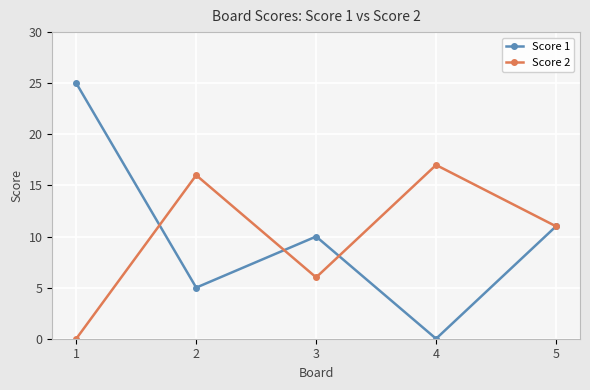

Reading left to right, list all the values displayed in this chart.

Score 1: 1=25	2=5	3=10	4=0	5=11
Score 2: 1=0	2=16	3=6	4=17	5=11